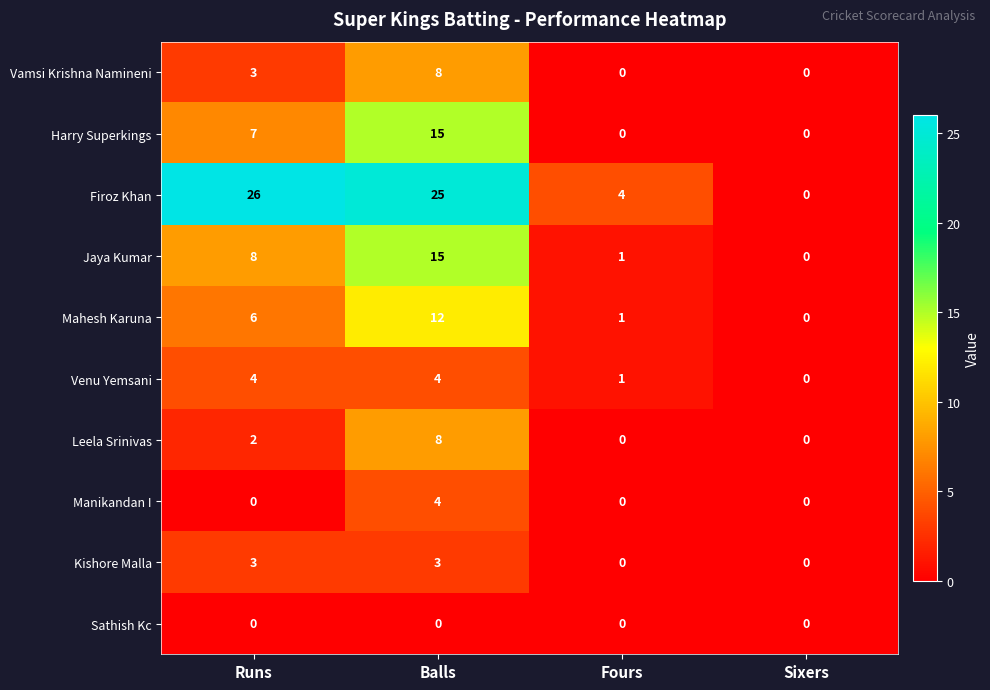

How many distinct data groups are displayed?

10